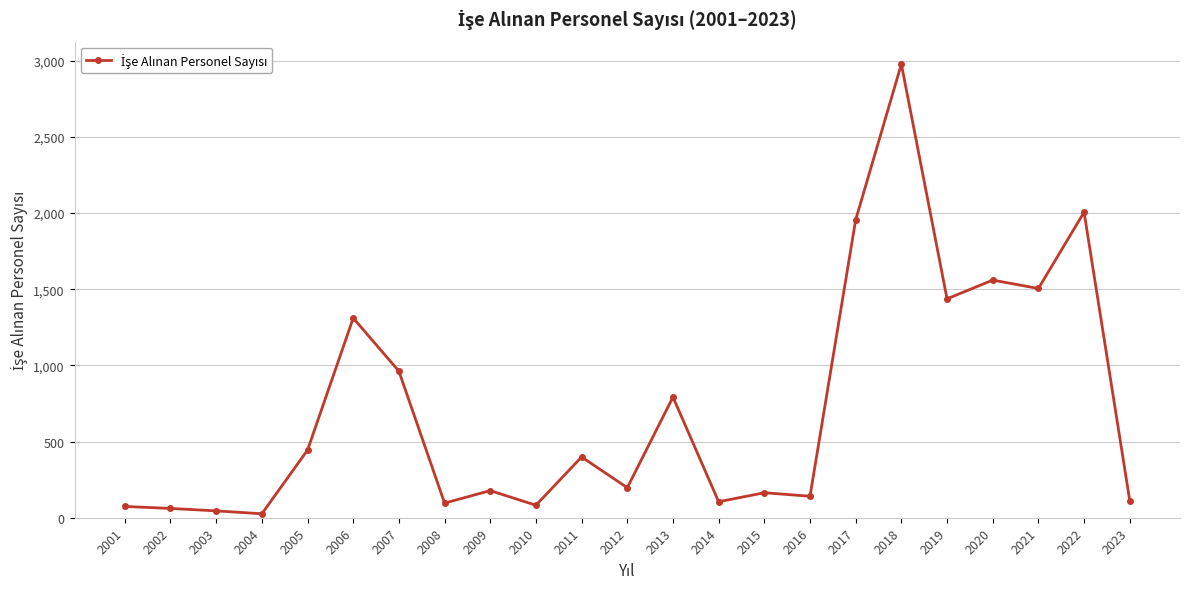

What is the greatest value displayed?

2978